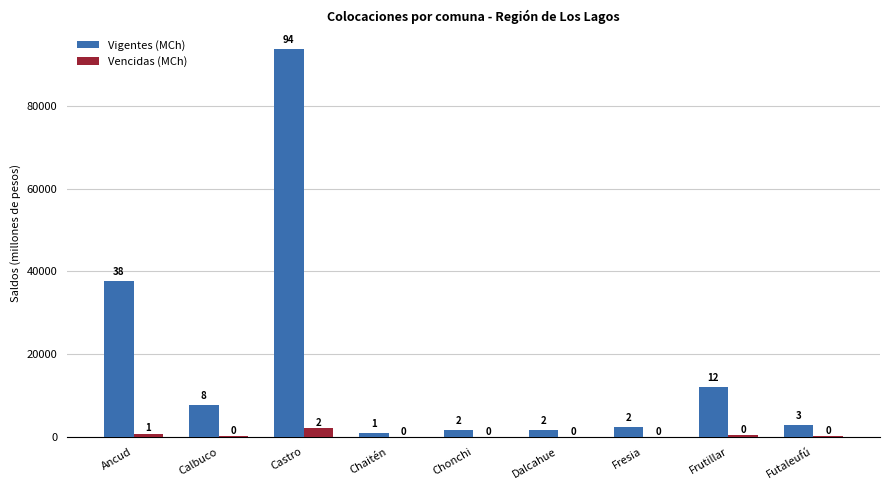

At which label is Vencidas (MCh) closest to 1024?

Ancud